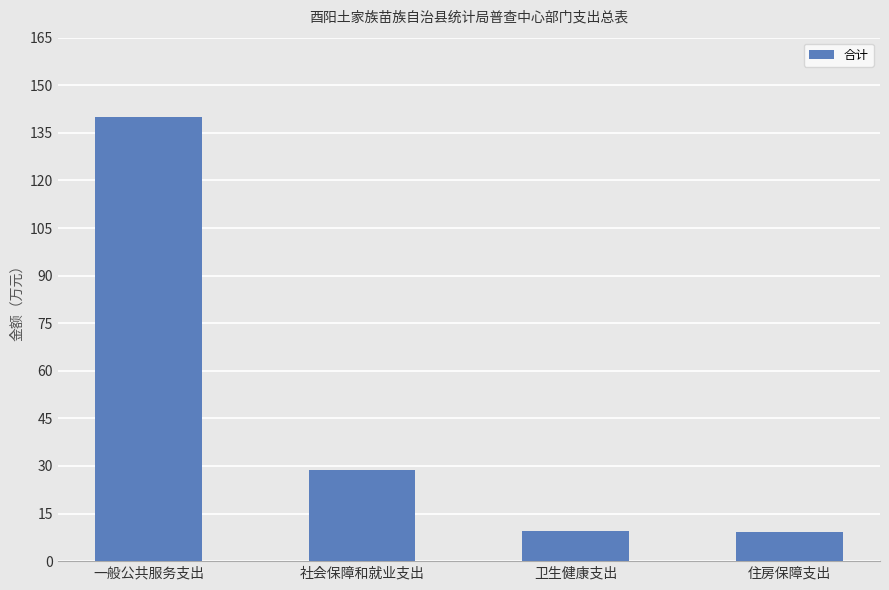

At which label is the value closest to 74?

社会保障和就业支出